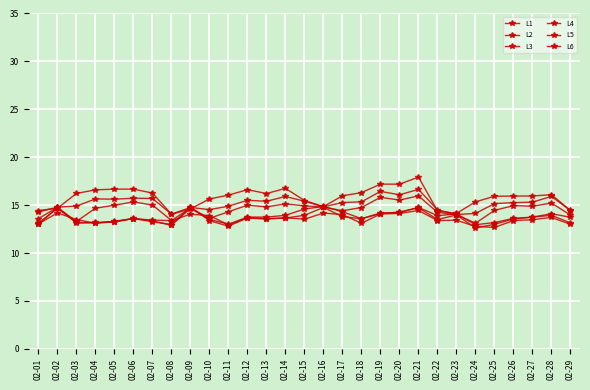

List the series in order of their peak value, lowest first.

L1, L2, L3, L4, L5, L6